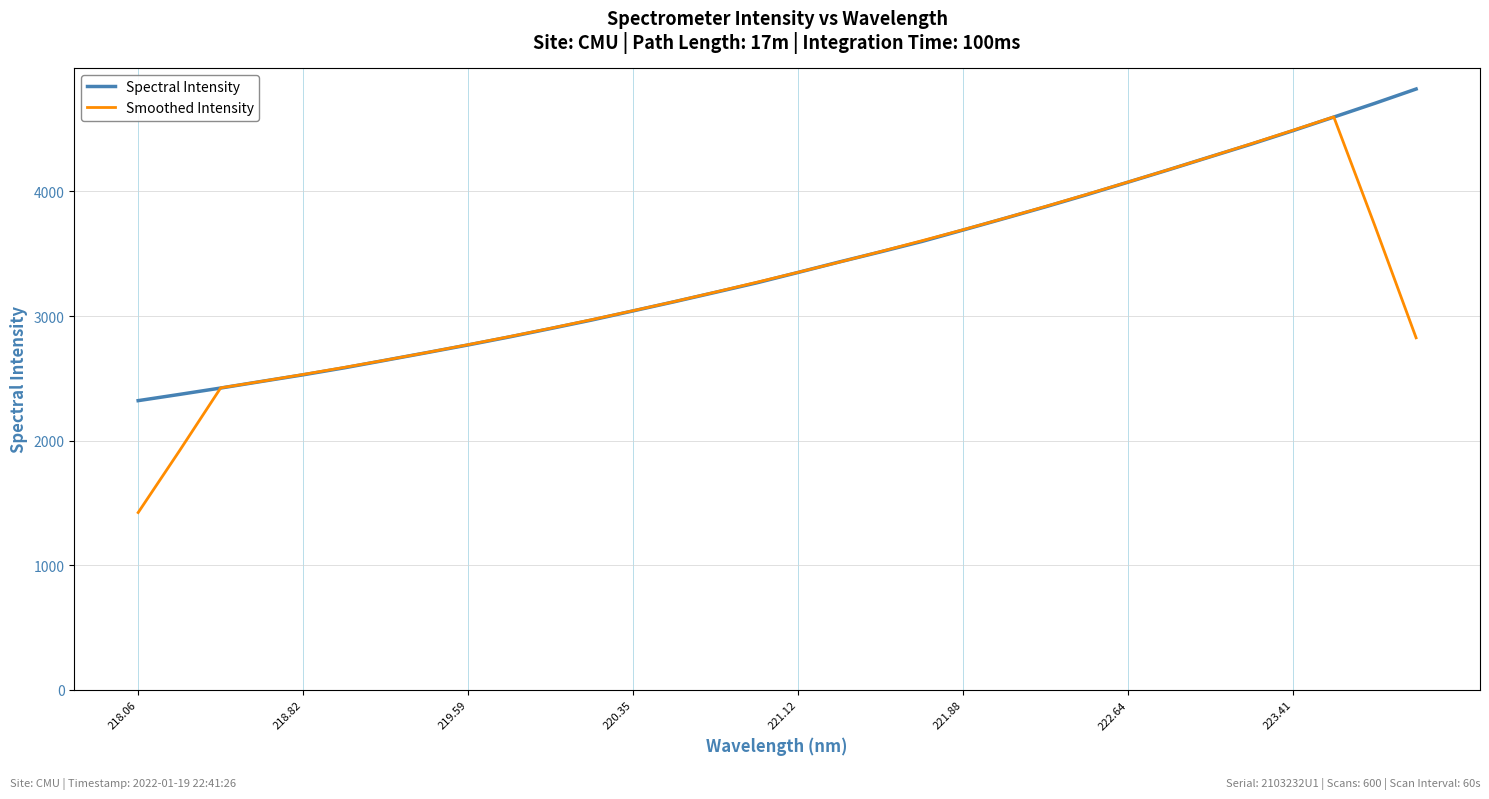

Which series has the largest range (max minus min)?

Smoothed Intensity